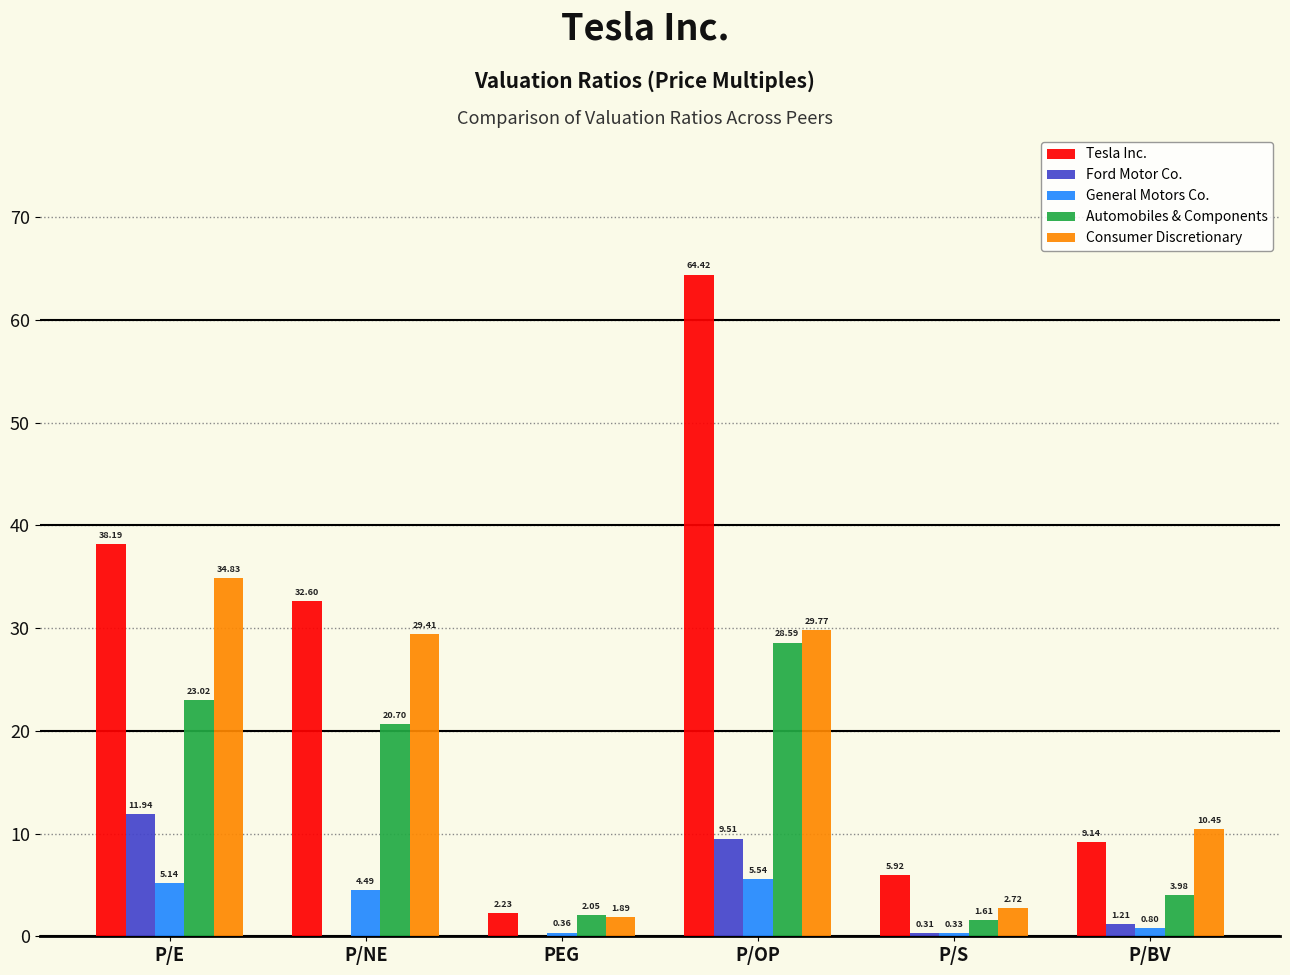

Between P/OP and P/BV, which series saw the biggest shift?

Tesla Inc.